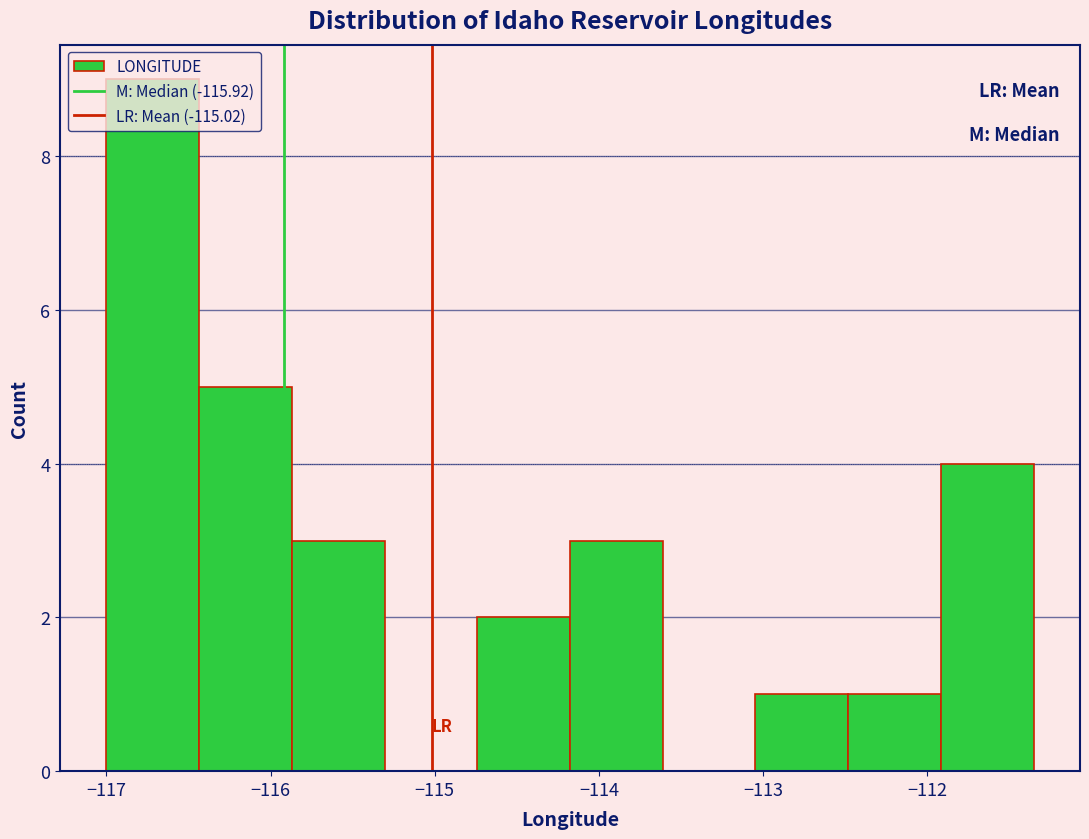

Reading left to right, list every bar in this chart as the range it spans on the x-axis followed by its height. Neither the bar edges nor the heights are printed on the chart, so give them approximately, as read against the axes.

-117.0 to -116.4: 9
-116.4 to -115.9: 5
-115.9 to -115.3: 3
-115.3 to -114.7: 0
-114.7 to -114.2: 2
-114.2 to -113.6: 3
-113.6 to -113.0: 0
-113.0 to -112.5: 1
-112.5 to -111.9: 1
-111.9 to -111.4: 4